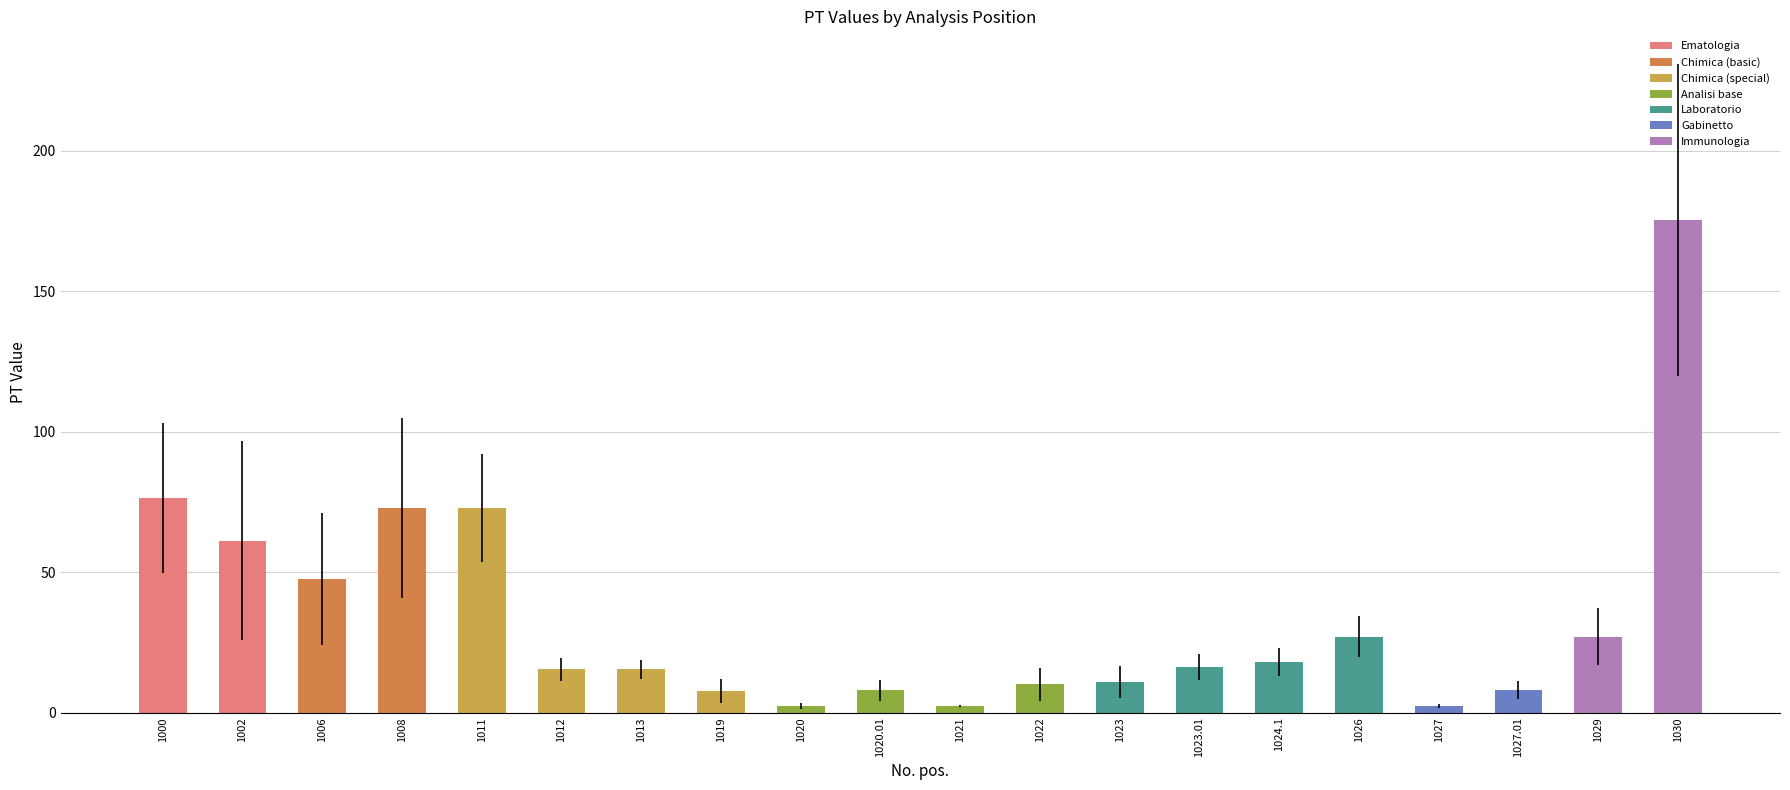

What is the average value?

33.9